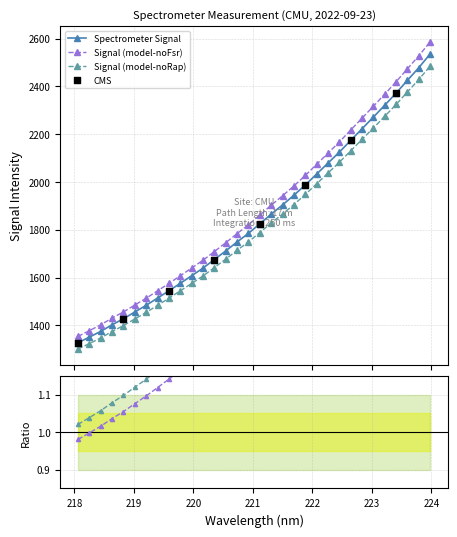

Approximately how many times larger is the value at 221.1174 compared to 218.442?

1.3